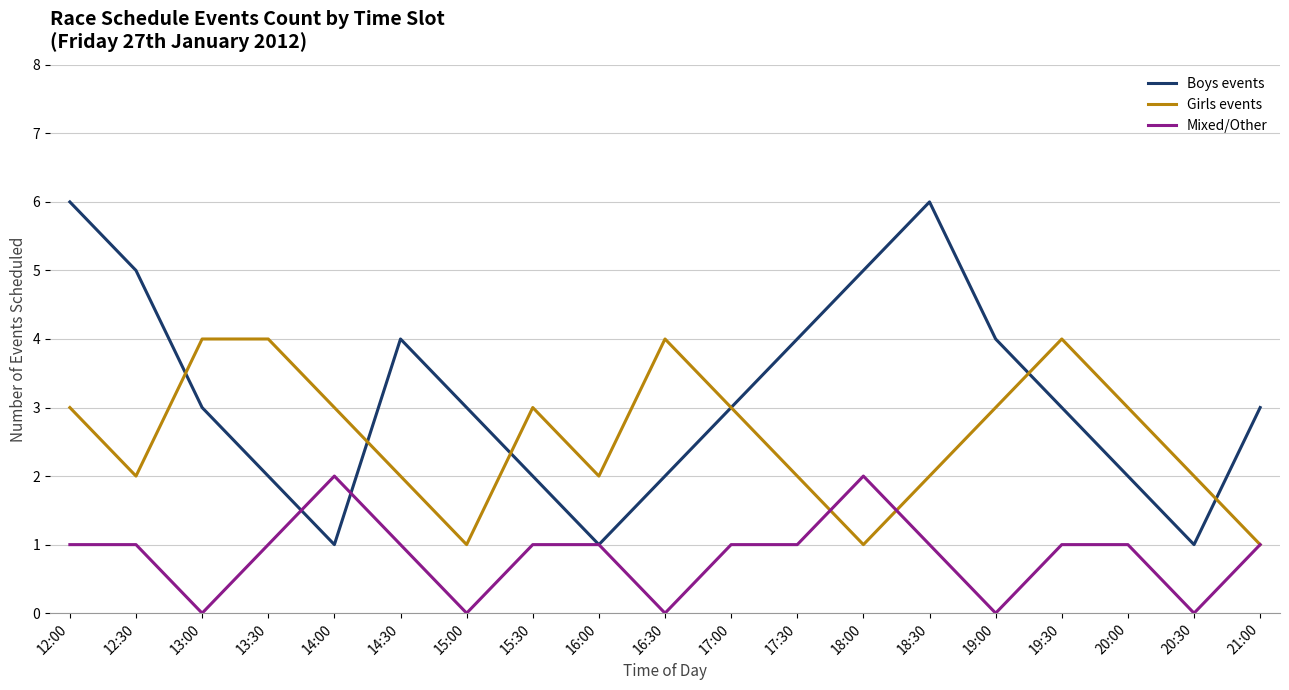

Rank the series by their average value, from highest to lowest.

Boys events, Girls events, Mixed/Other